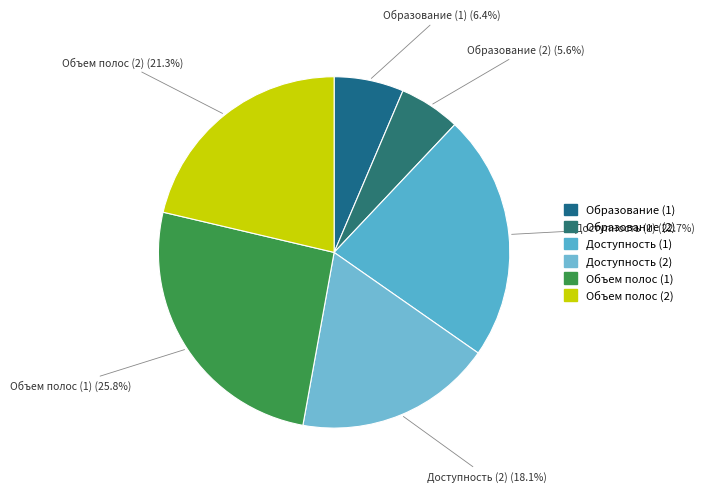

Which category has the biggest portion of the pie?

Объем полос (1)